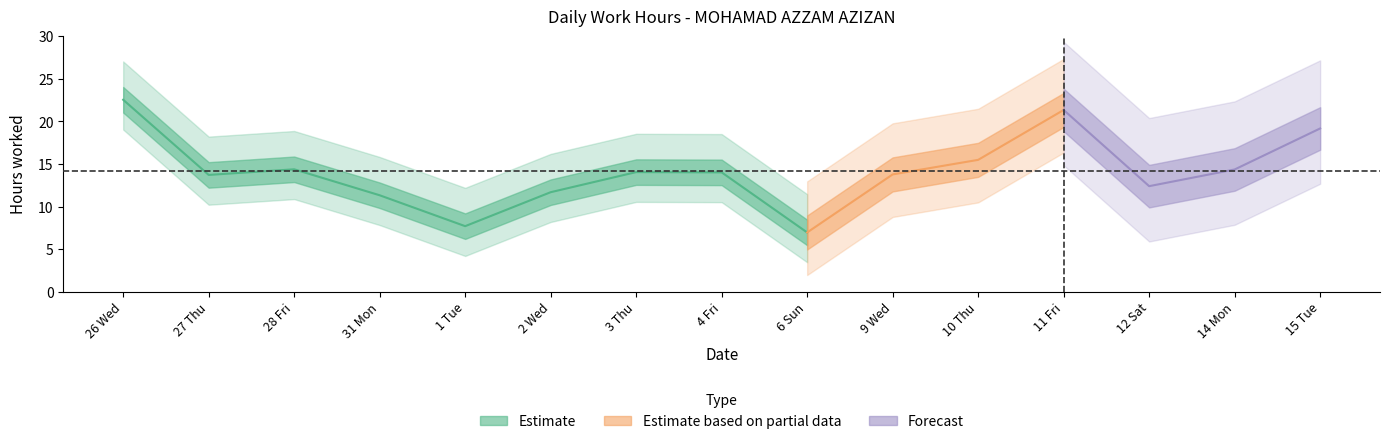

At which label does the data first exceed 14?

26 Wed